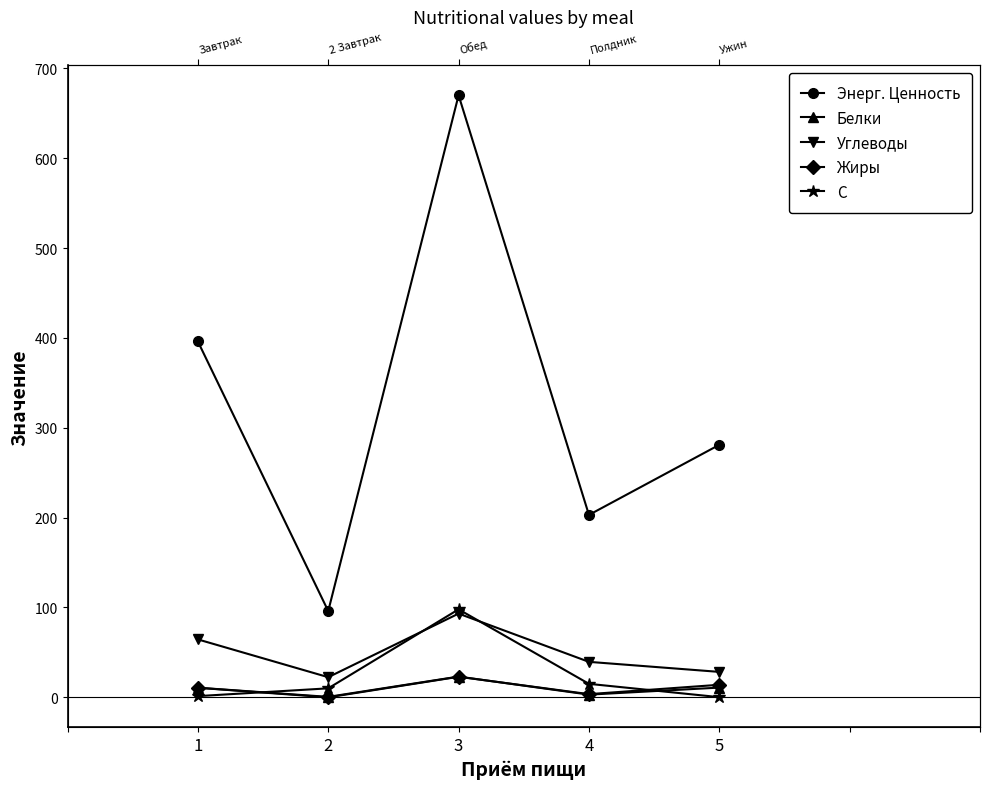

How many values in the Энерг. Ценность series are below 281?

2